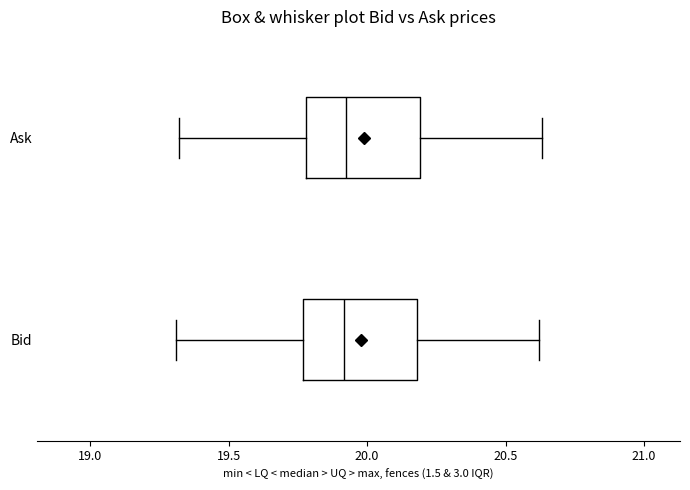

Reading bottom to top, transcribe this box plot: for each box, give where its median line is, the range the box spans, and where its two whiskers end, as read against the x-axis. The values are not printed on the chart, so give them approximately, as read against the axis.

Bid: median 19.90, box 19.75 to 20.20, whiskers 19.30 to 20.60
Ask: median 19.95, box 19.80 to 20.20, whiskers 19.30 to 20.65